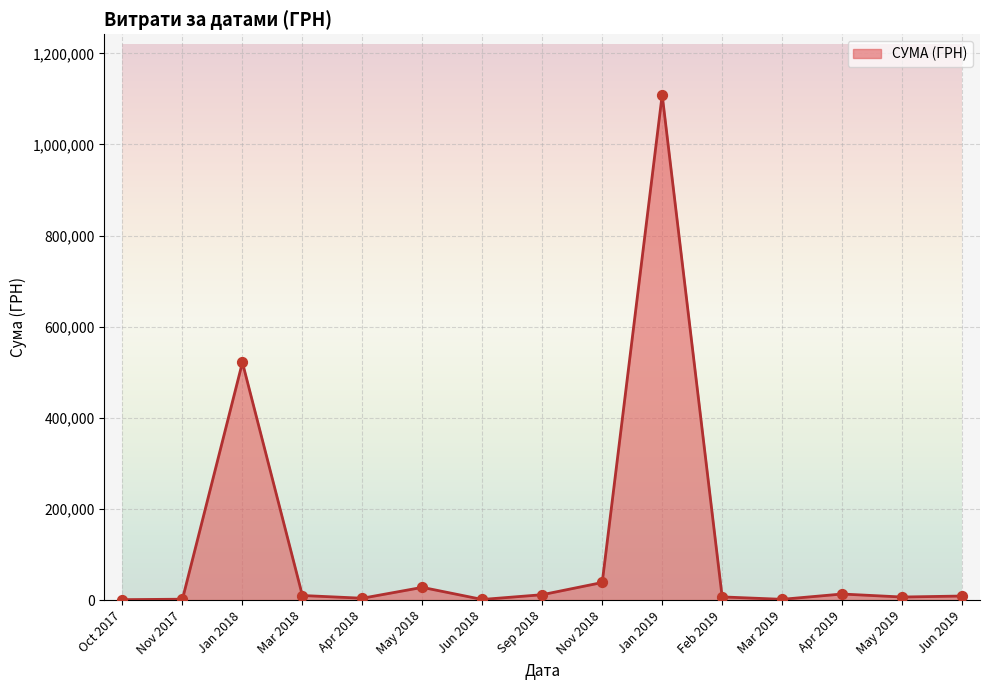

Approximately how many times larger is the value at Jan 2018 compared to Jan 2019?

0.5